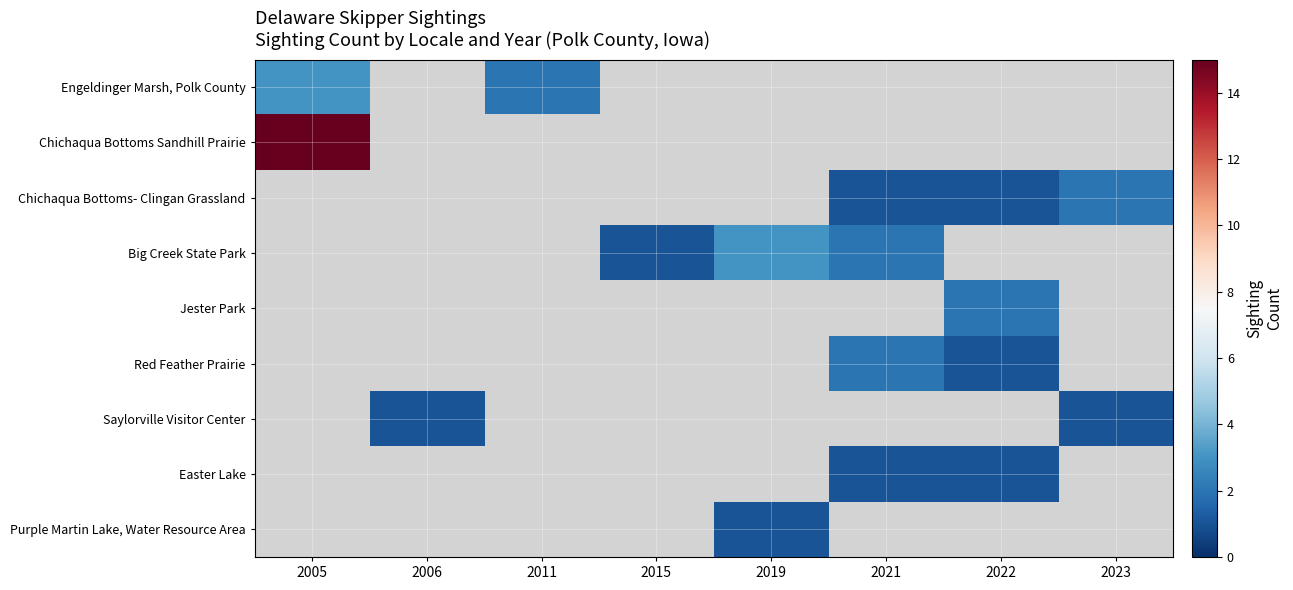

What is the smallest value displayed?

1.0